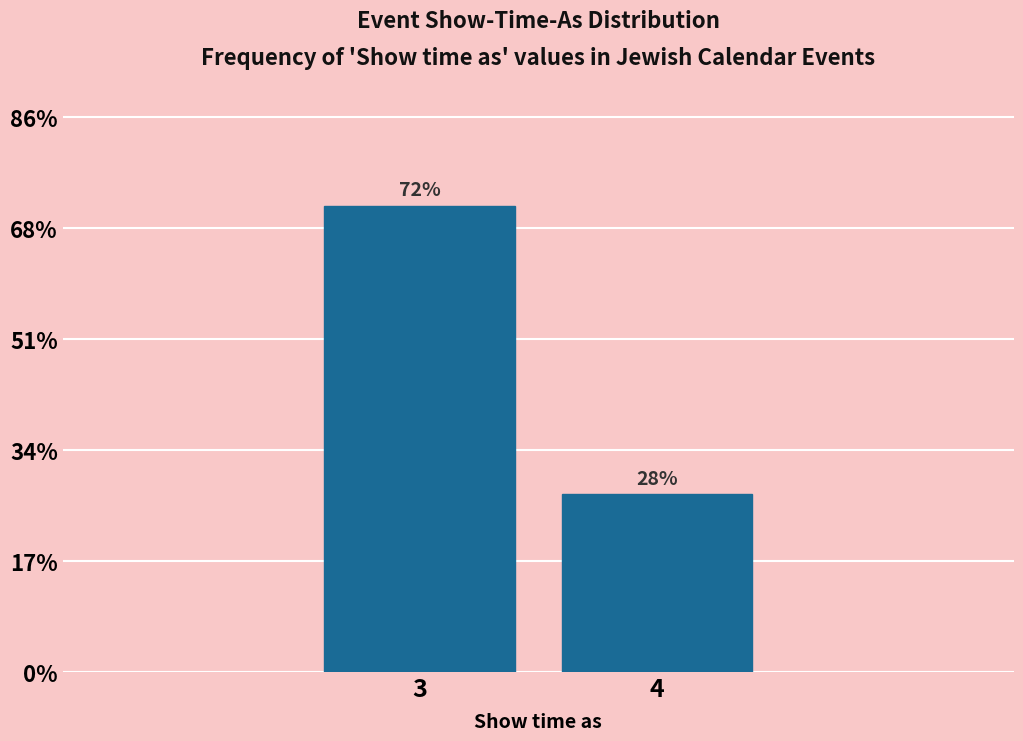

Does the chart contain any negative values?

No